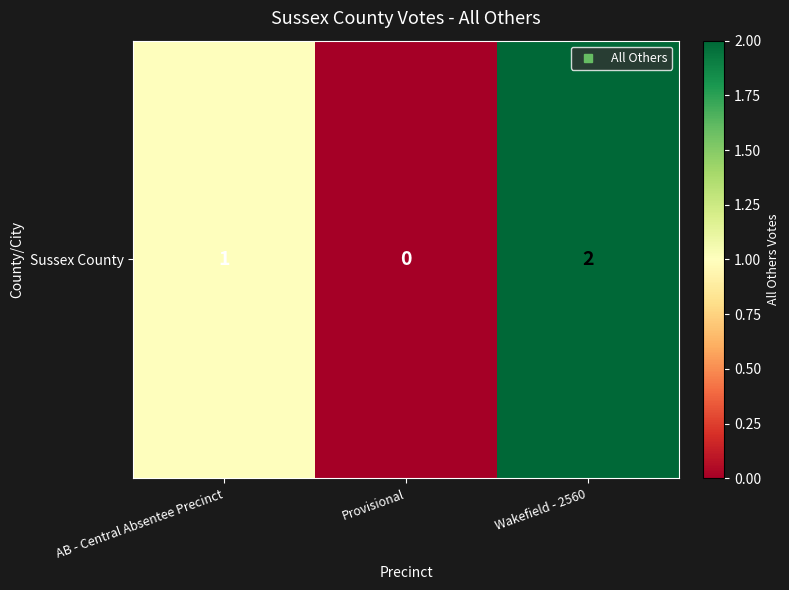

Rank the categories by value from highest to lowest.

Wakefield - 2560, AB - Central Absentee Precinct, Provisional